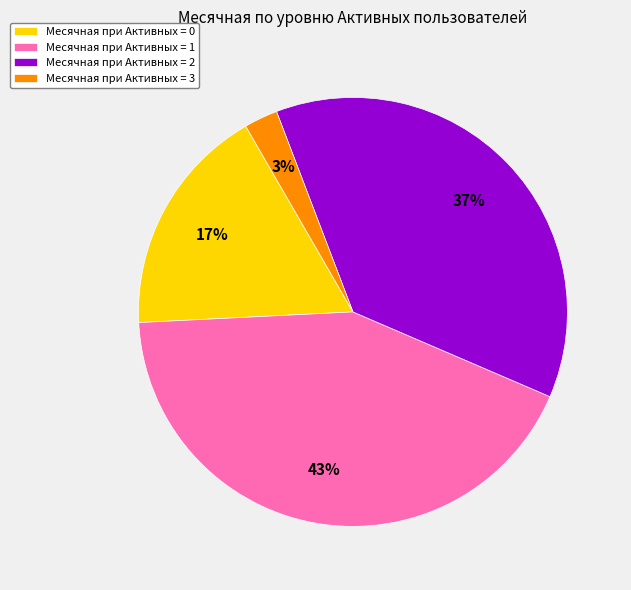

To the nearest percent, what is the difference between the largest and smallest slice percentages?

40%